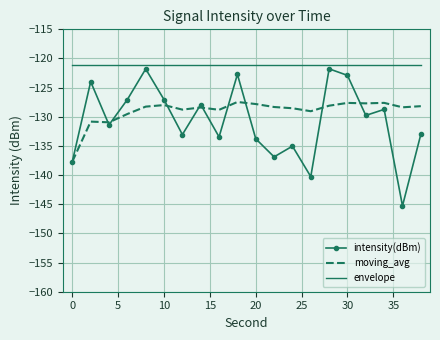

Which series has the widest spread of values?

intensity(dBm)